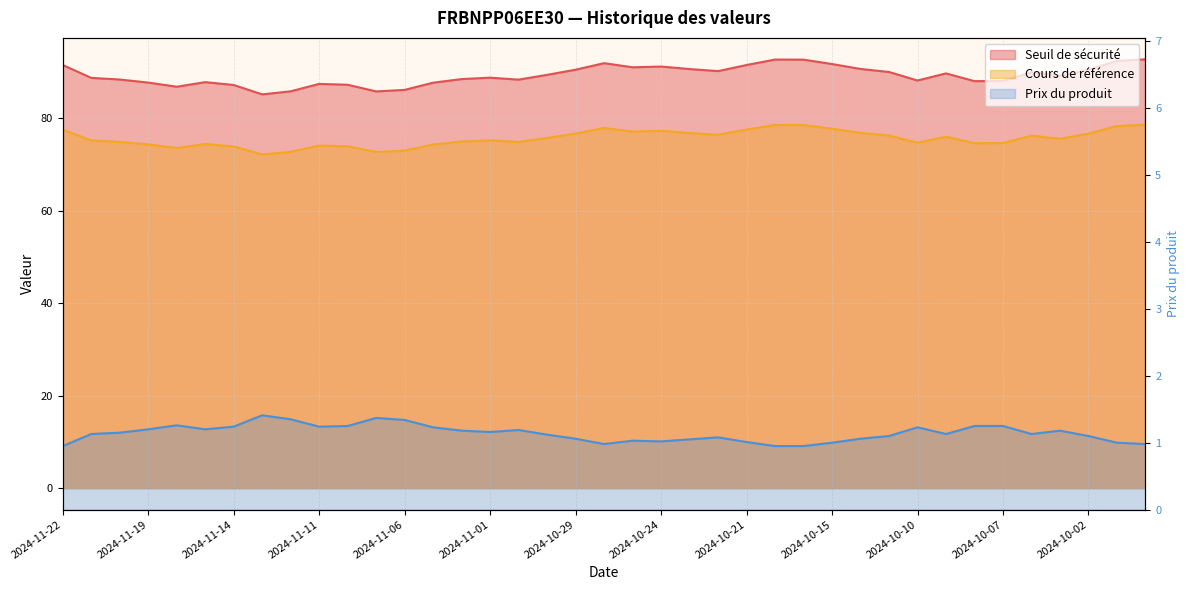

Between 2024-10-31 and 2024-11-14, which is larger?

2024-10-31